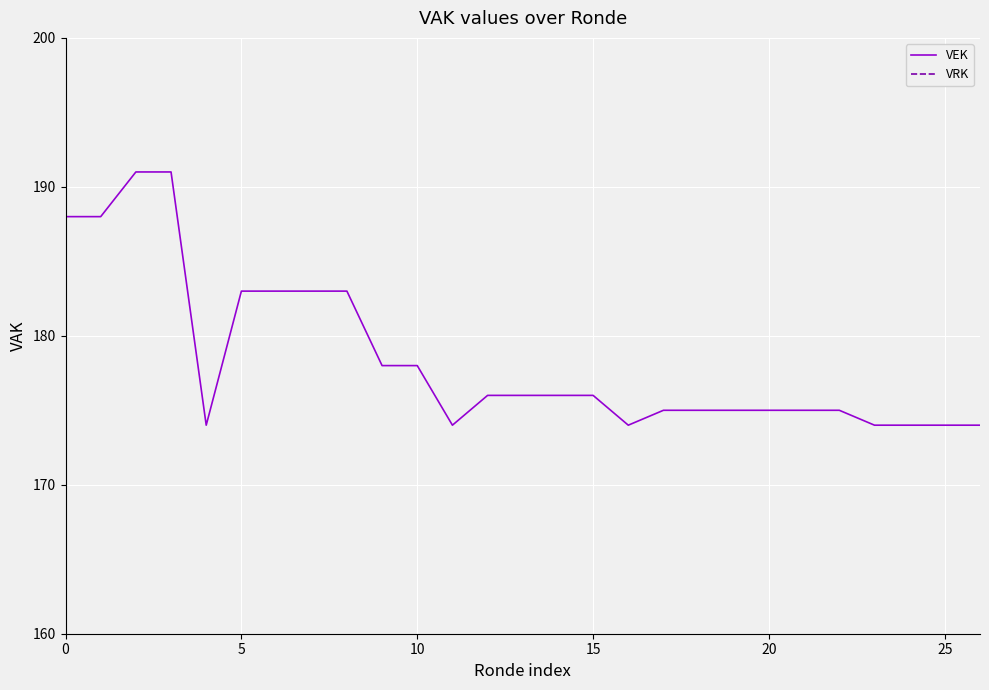

True or false: VRK and VEK intersect in this chart.

False